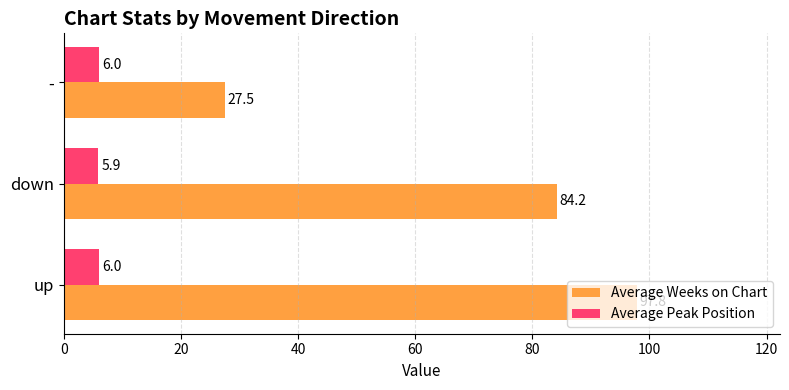

What are all the series names shown in the legend?

Average Weeks on Chart, Average Peak Position